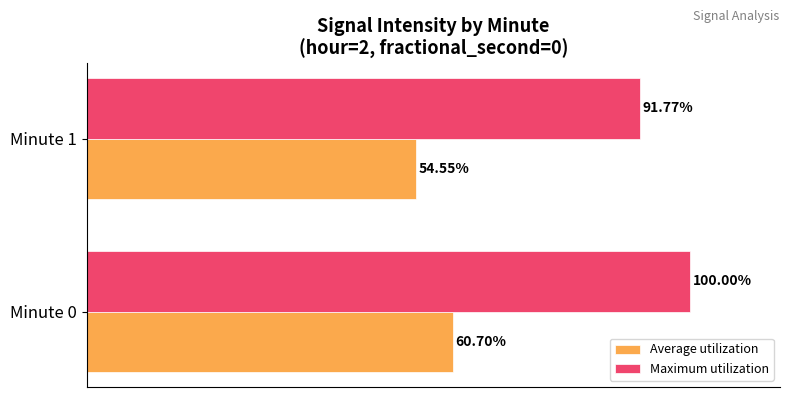

Is the value of Maximum utilization at Minute 1 greater than the value of Average utilization at Minute 0?

Yes